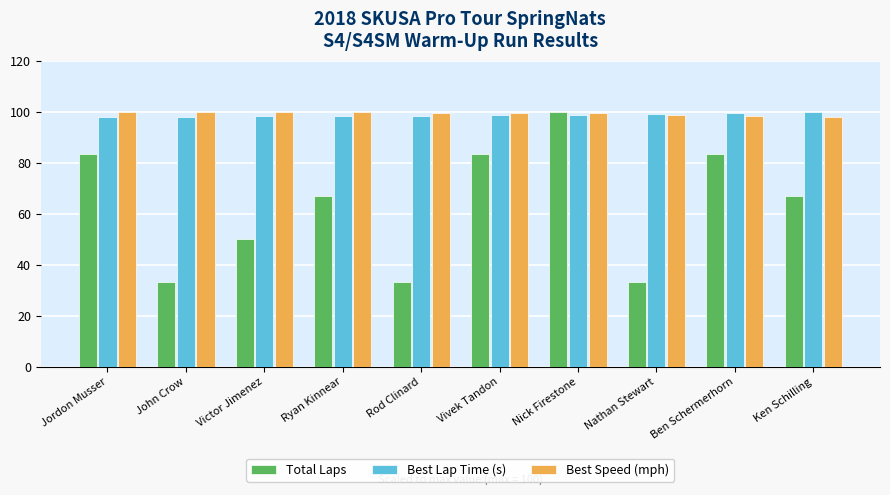

What is the maximum value for Total Laps?

100.0